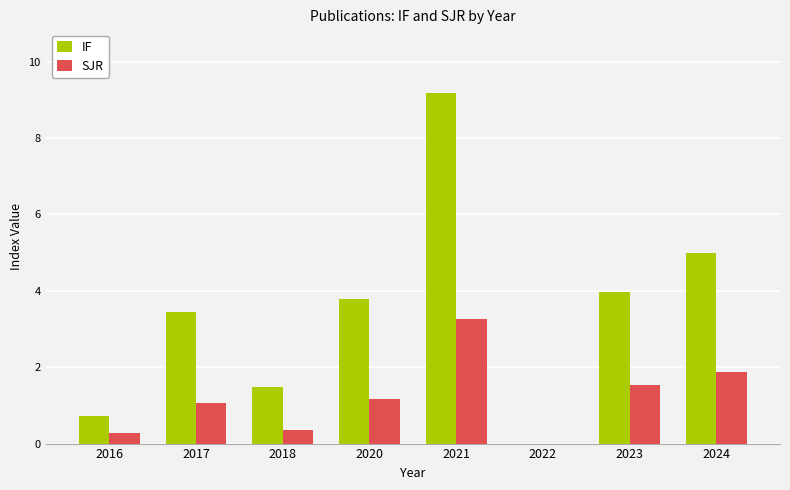

How many groups of bars are there?

8